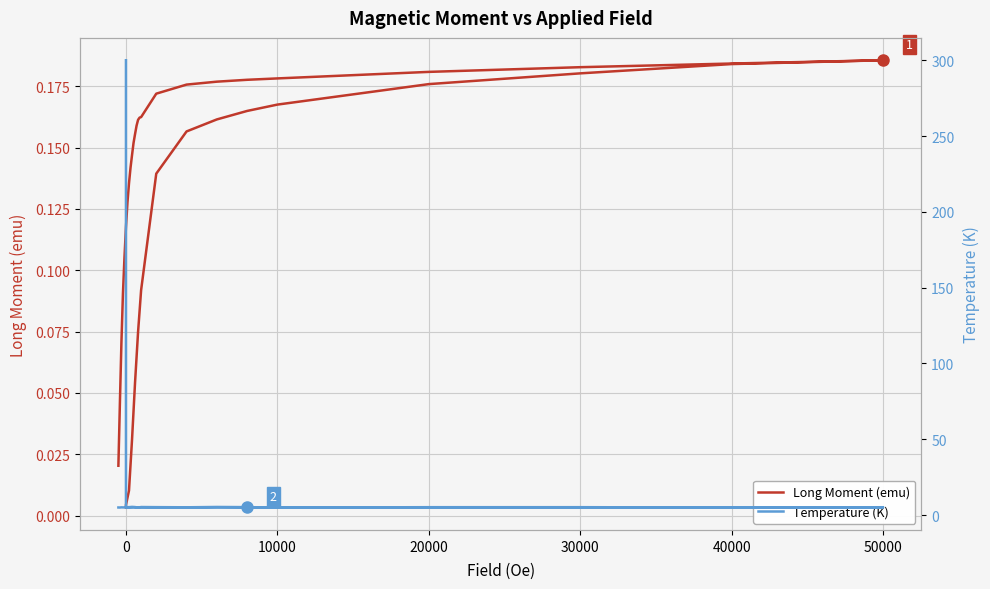

At which category does Long Moment (emu) reach its first local peak?

50000